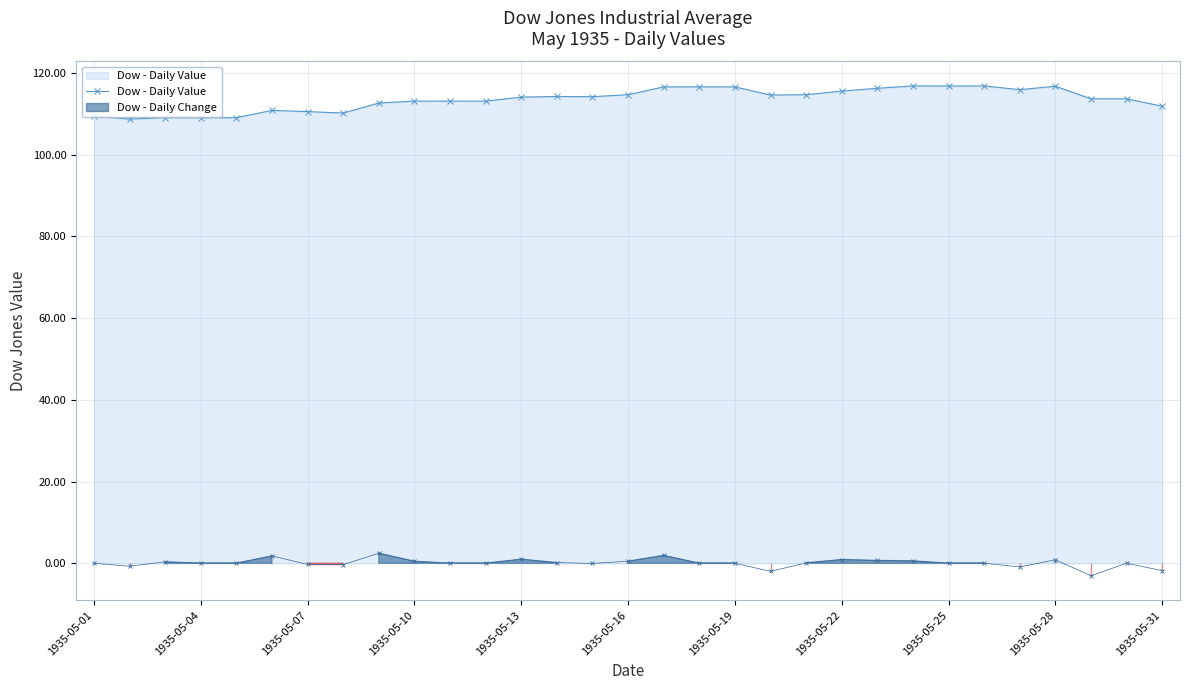

The value of Dow - Daily Value at 1935-05-01 is 109.5. True or false?

True